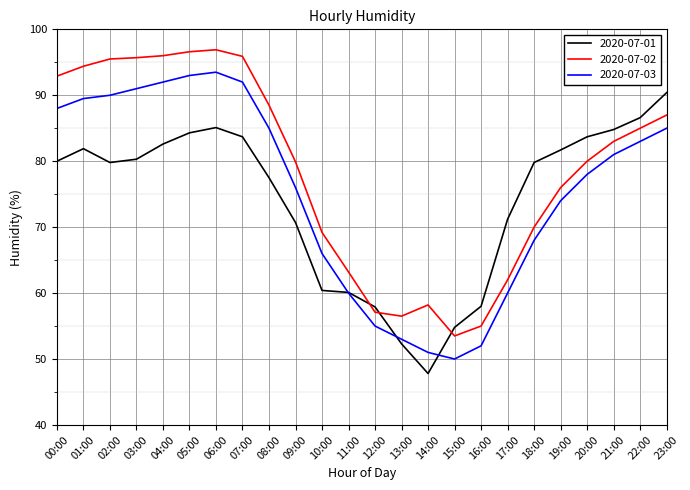

The 2020-07-02 series shows 69.2 at 10:00. True or false?

True